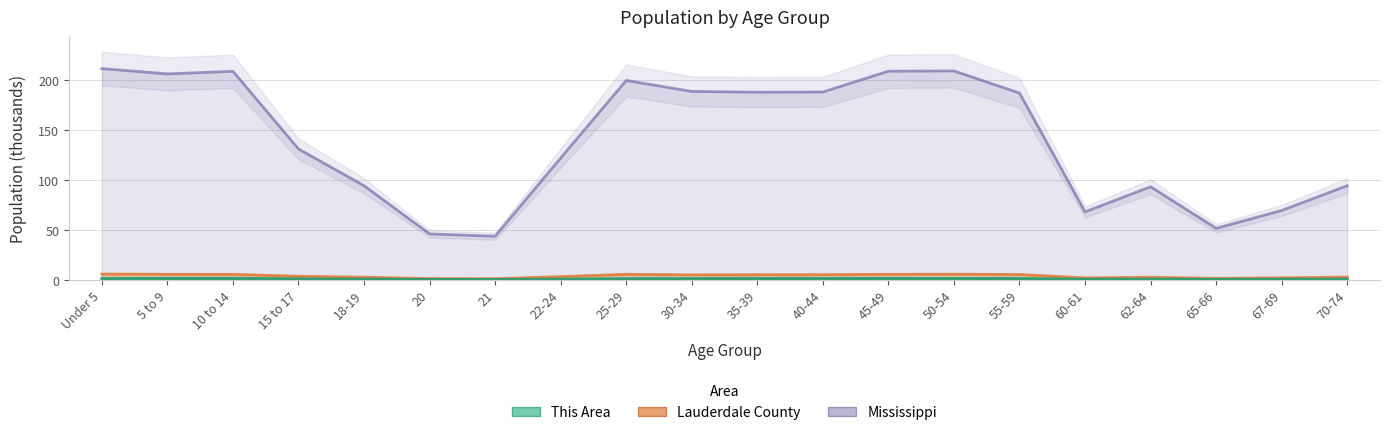

The Lauderdale County series shows 9.7 at Under 5. True or false?

False